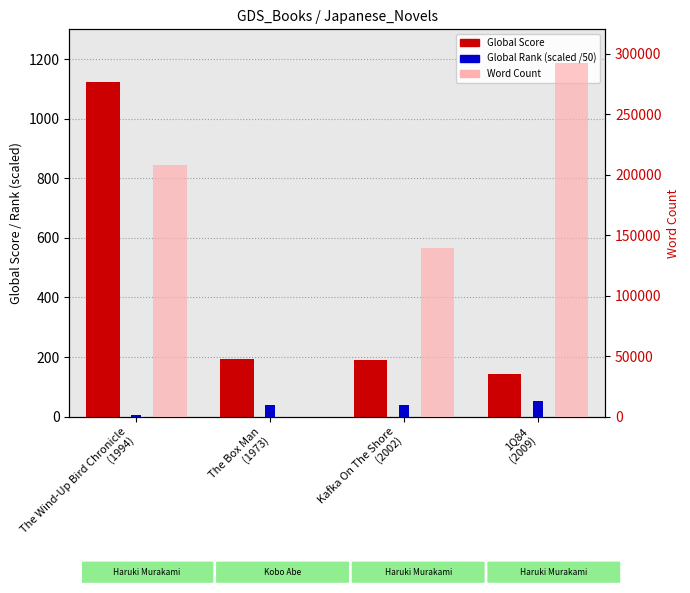

What value does the Global Score series have at The Box Man
(1973)?

195.0